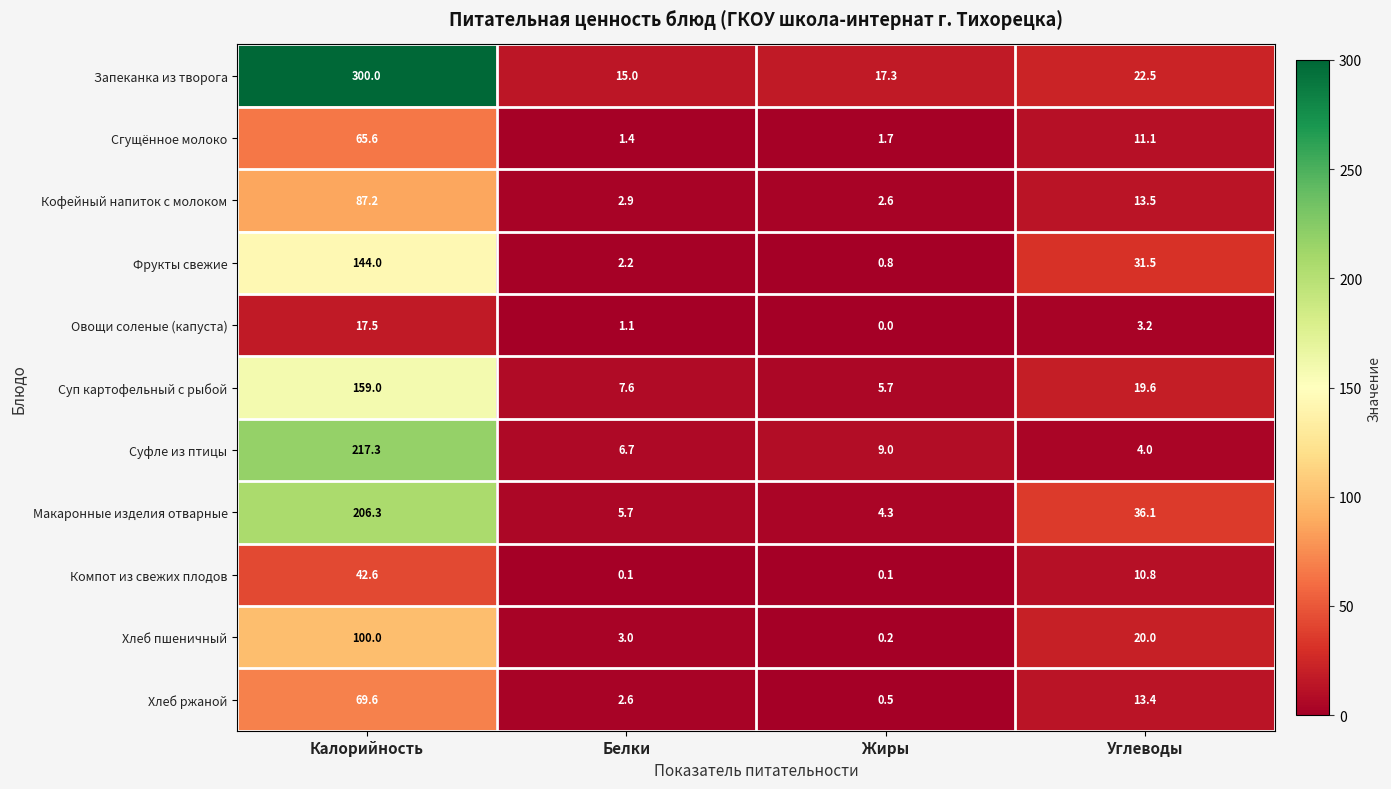

Count the number of categories in the chart.

4